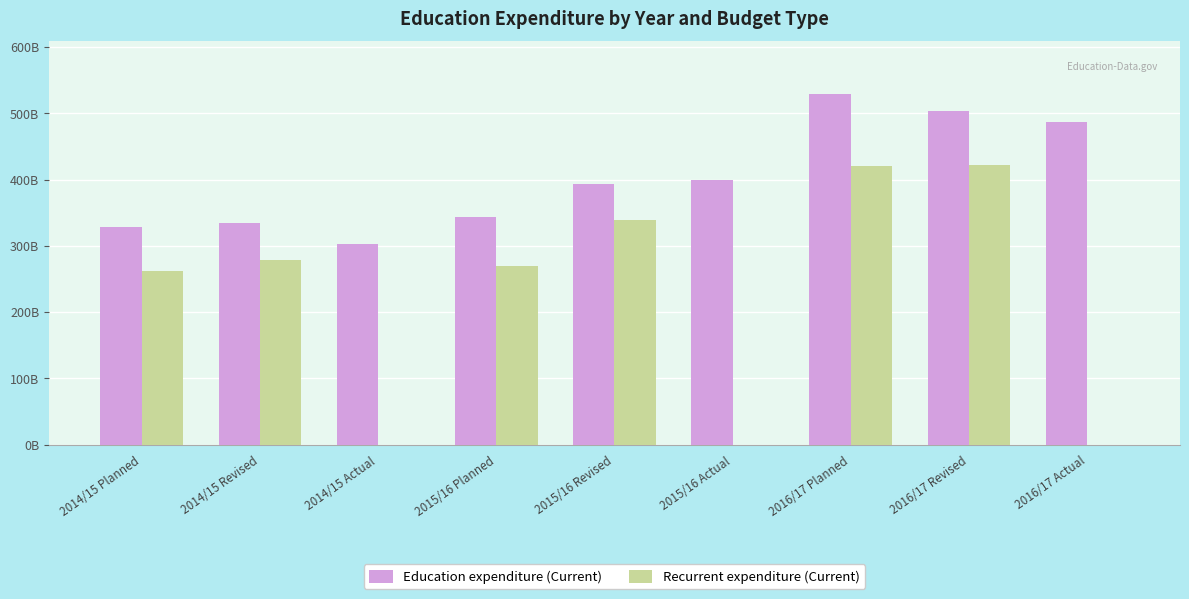

What are all the series names shown in the legend?

Education expenditure (Current), Recurrent expenditure (Current)